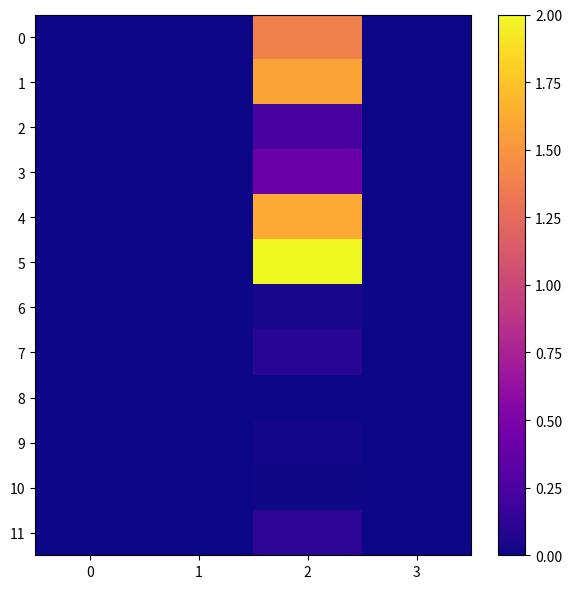

How many distinct data groups are displayed?

12